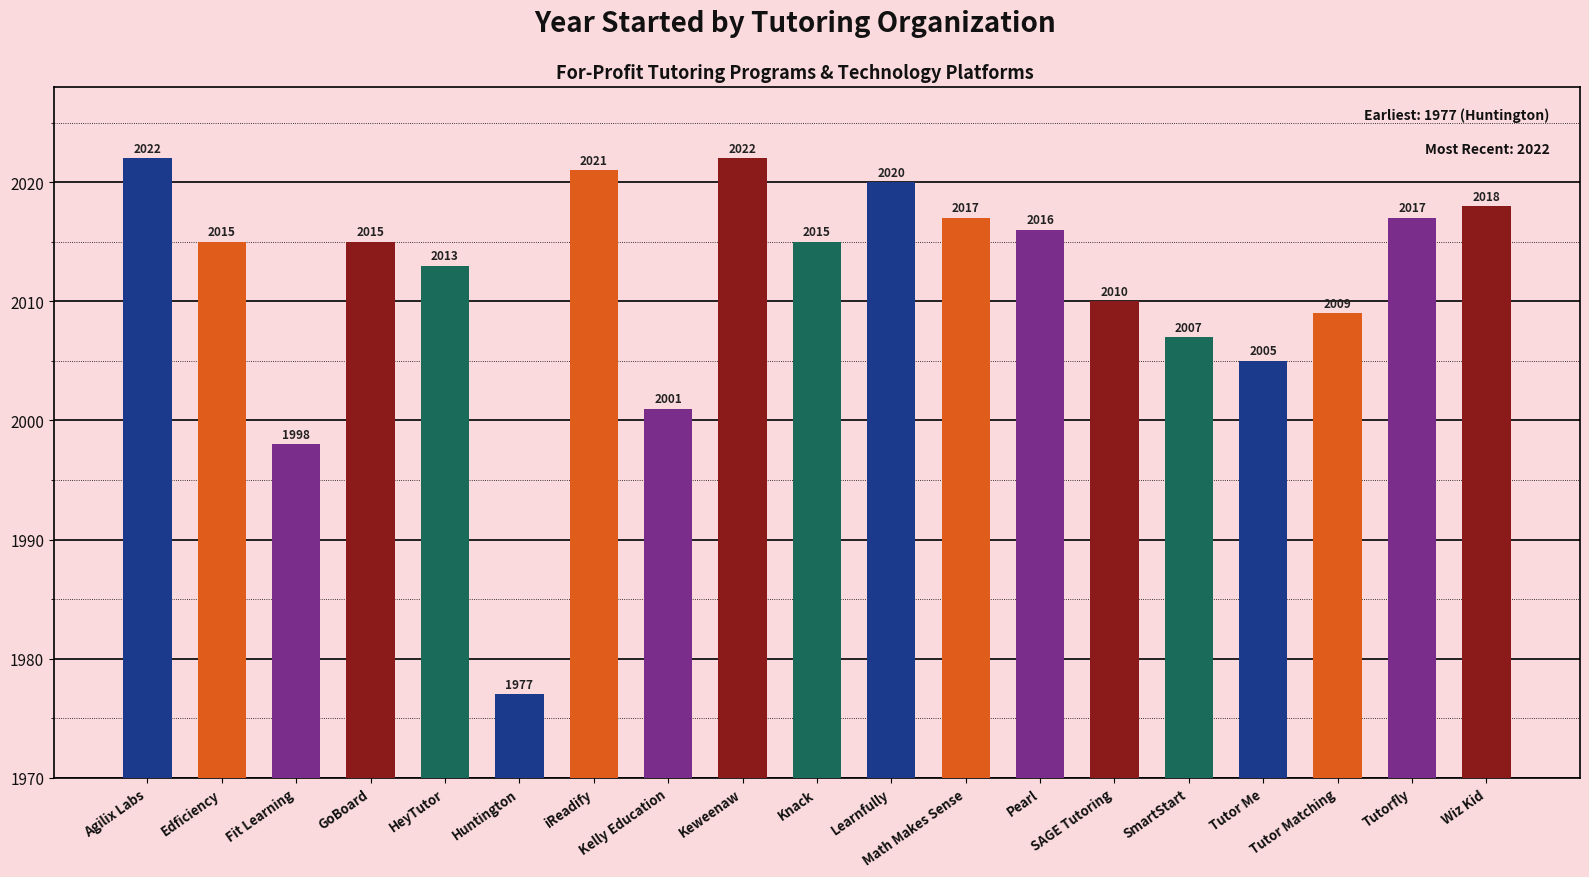

Count the number of categories in the chart.

19